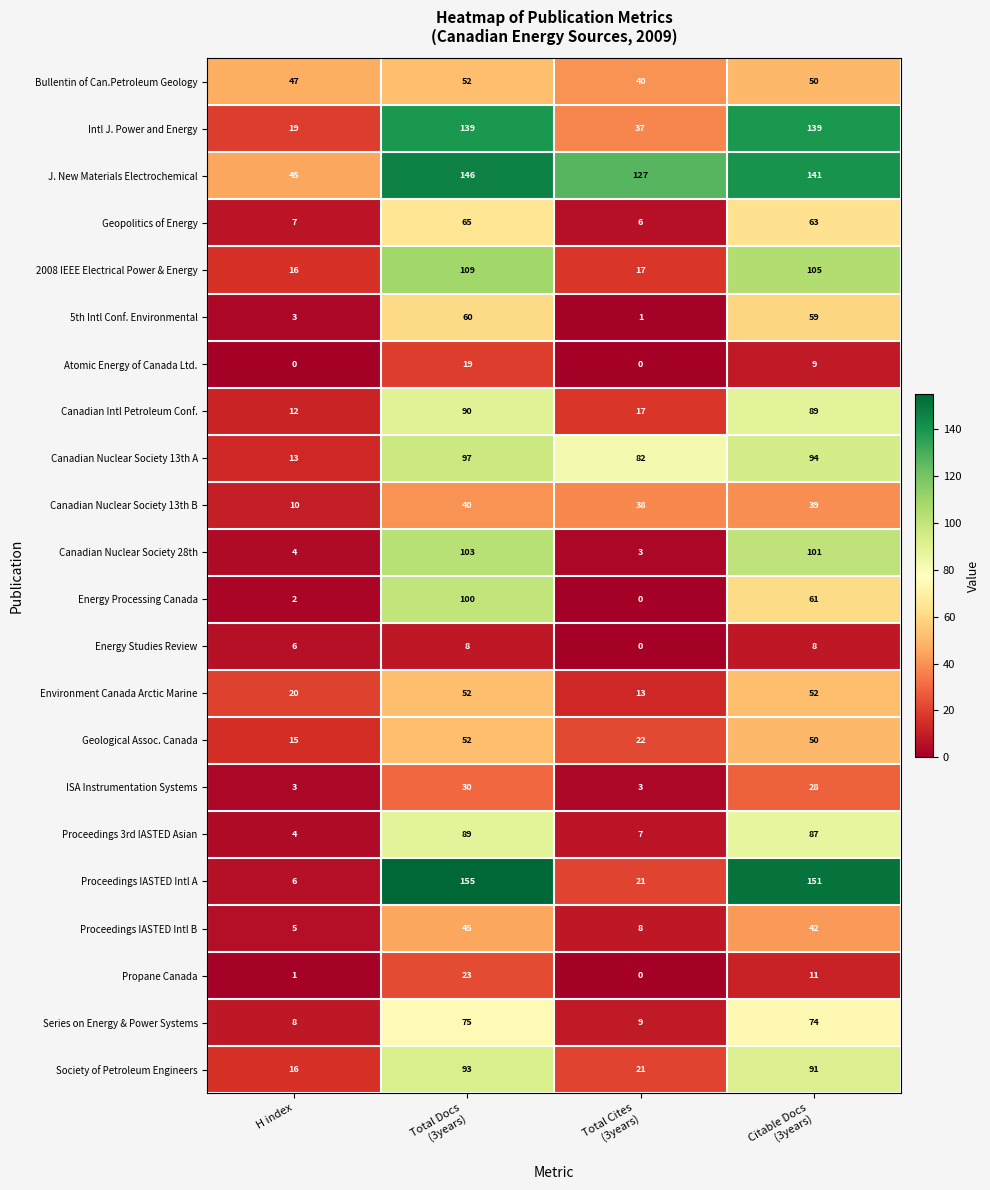

What is the greatest value displayed?

155